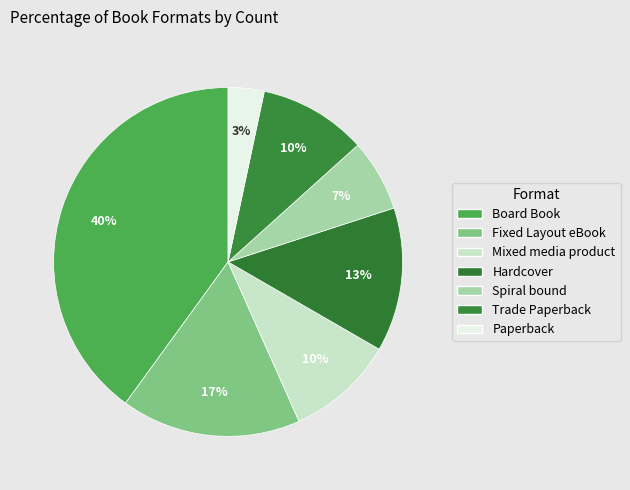

Is there a majority slice in this chart?

No